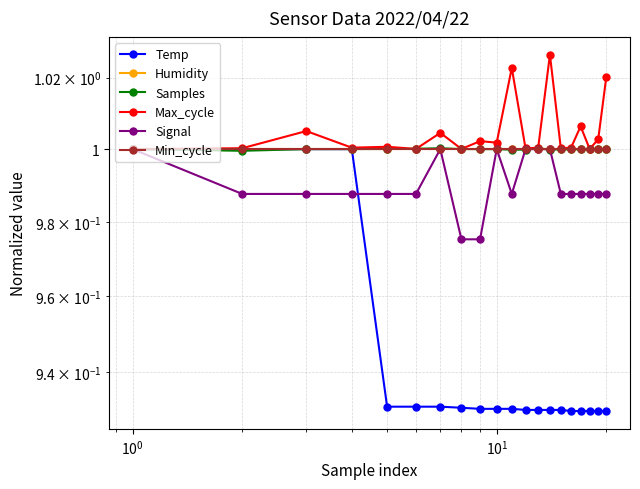

Does the chart display data point markers on the line(s)?

Yes